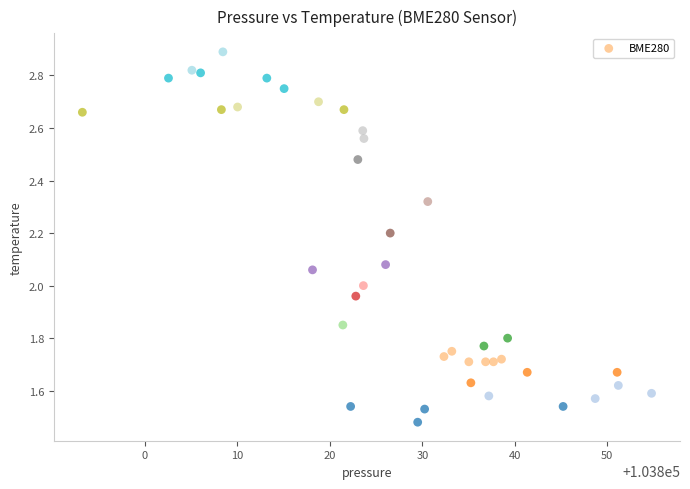

What is the range of X values (max minus min)?

61.5